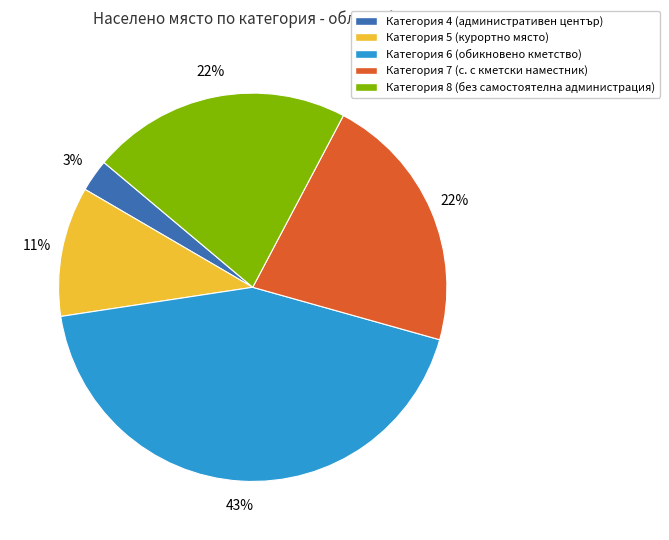

The Категория 6 (обикновено кметство) slice represents 30% of the pie. True or false?

False